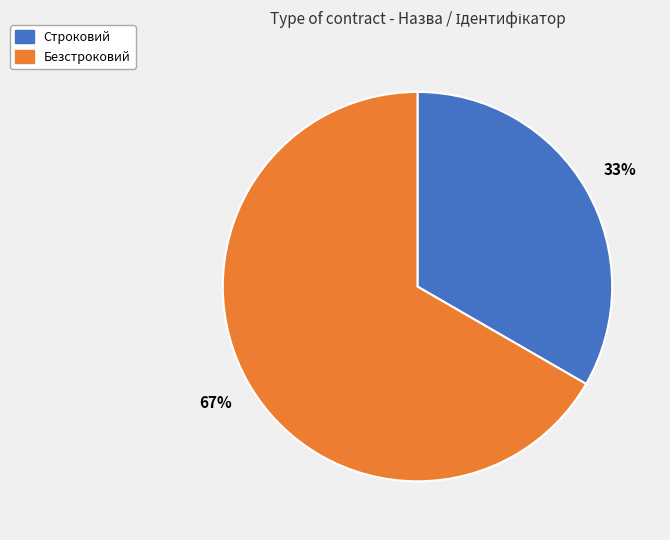

Rank the categories by value from lowest to highest.

Строковий, Безстроковий